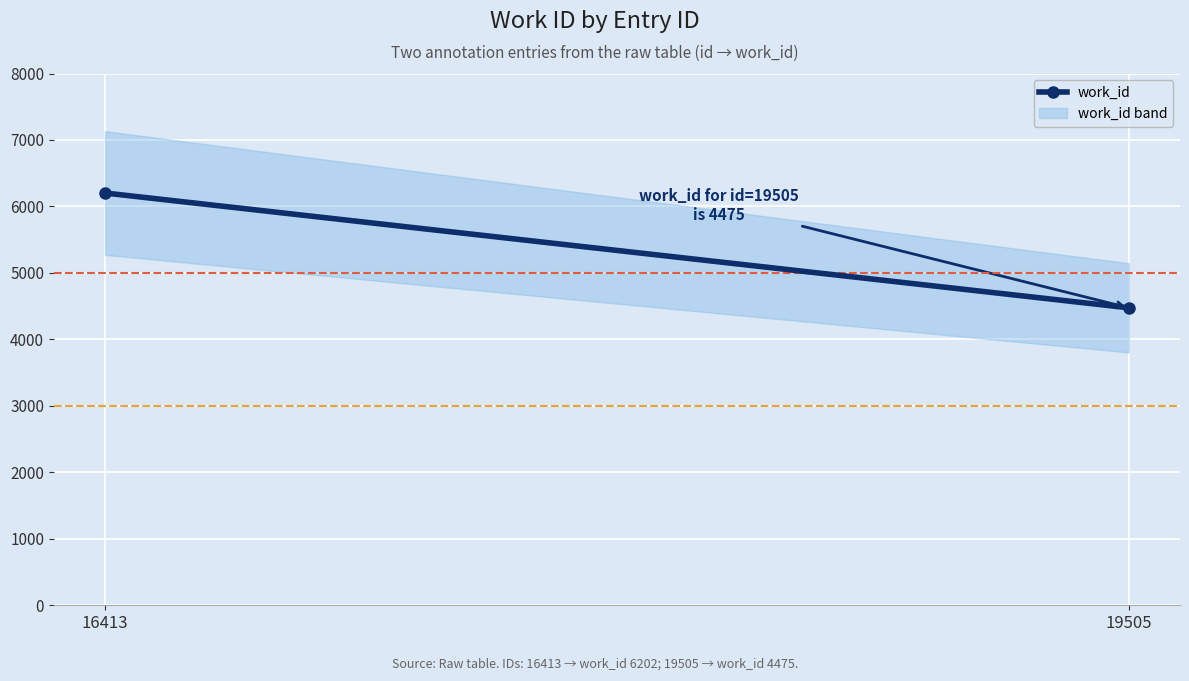

Approximately how many times larger is the value at 19505 compared to 16413?

0.7